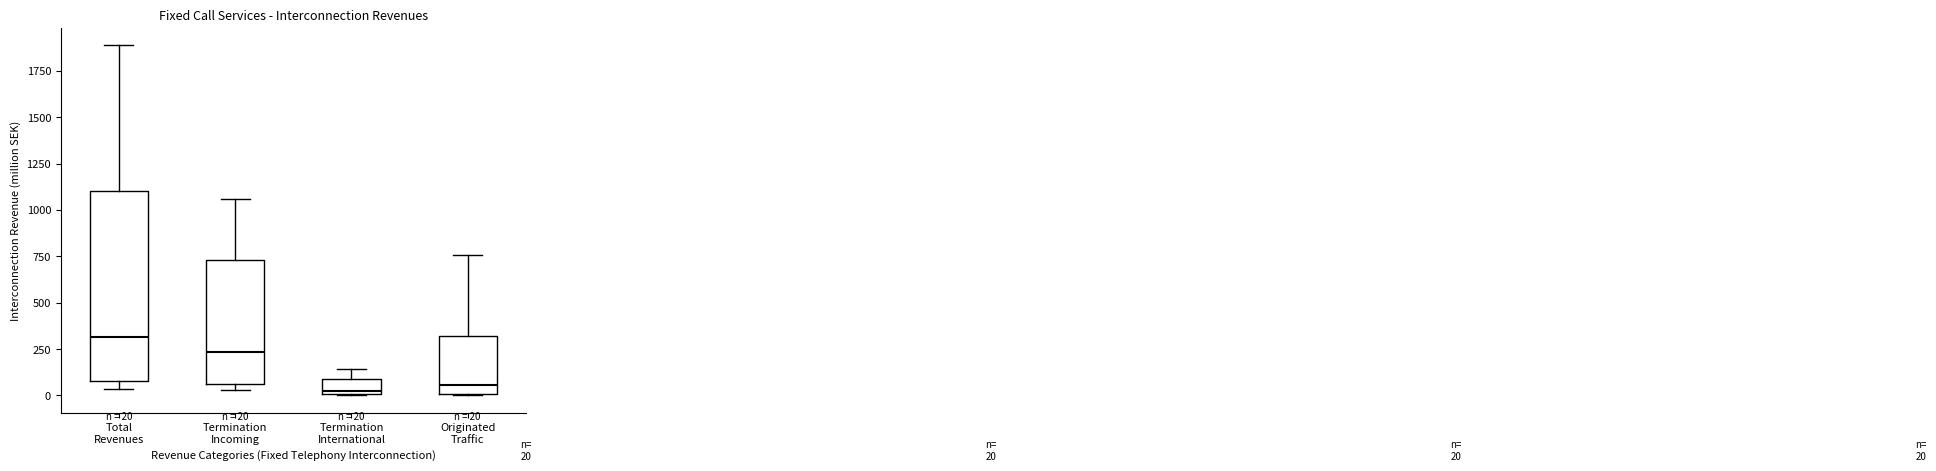

Comparing the boxes themselves (not the whiskers), which one is the tallest?

Total Revenues